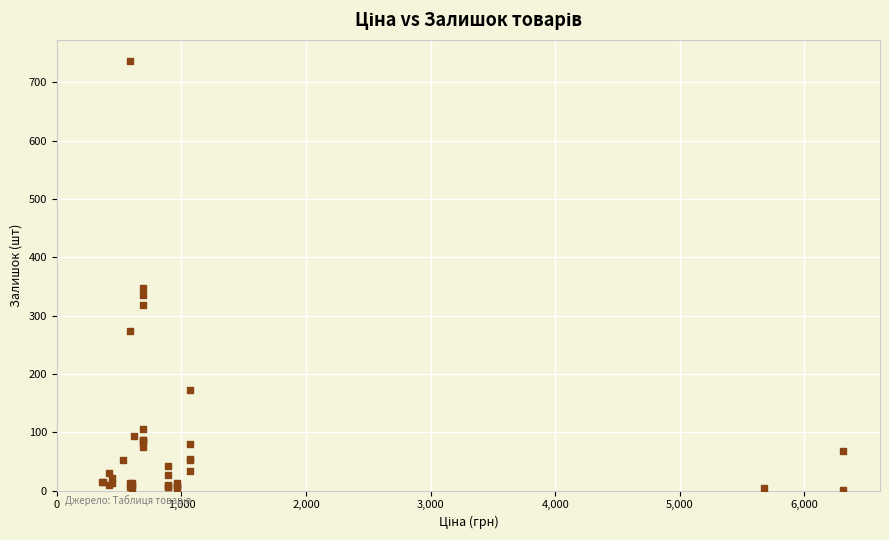

What Y value in the scatter plot is closest to 369?

348